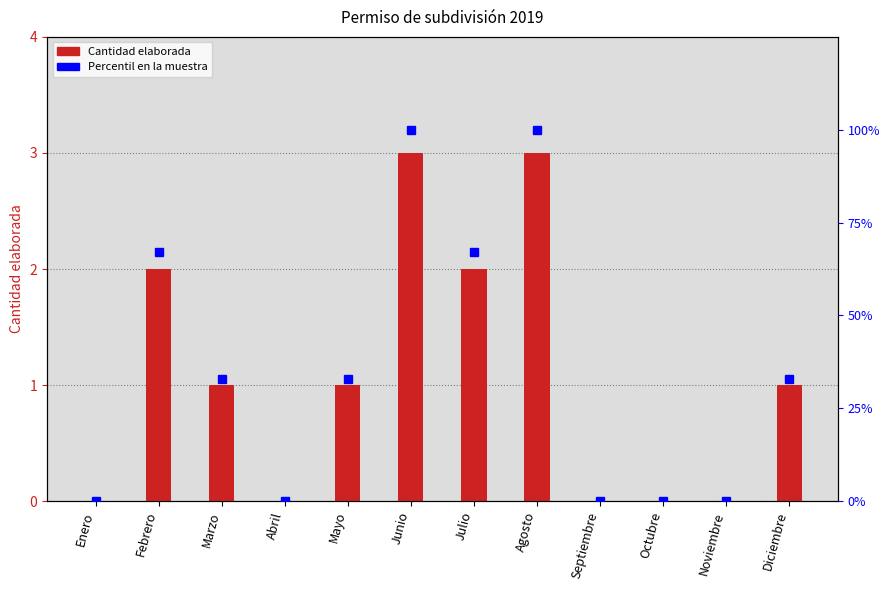

True or false: Cantidad elaborada has a value of 2 at Febrero.

True